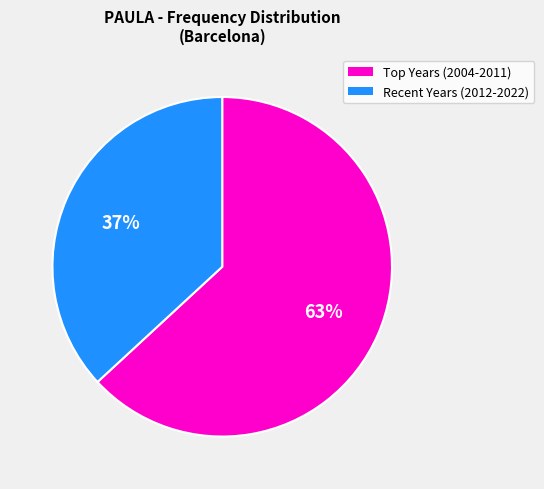

How many segments does this pie chart have?

2